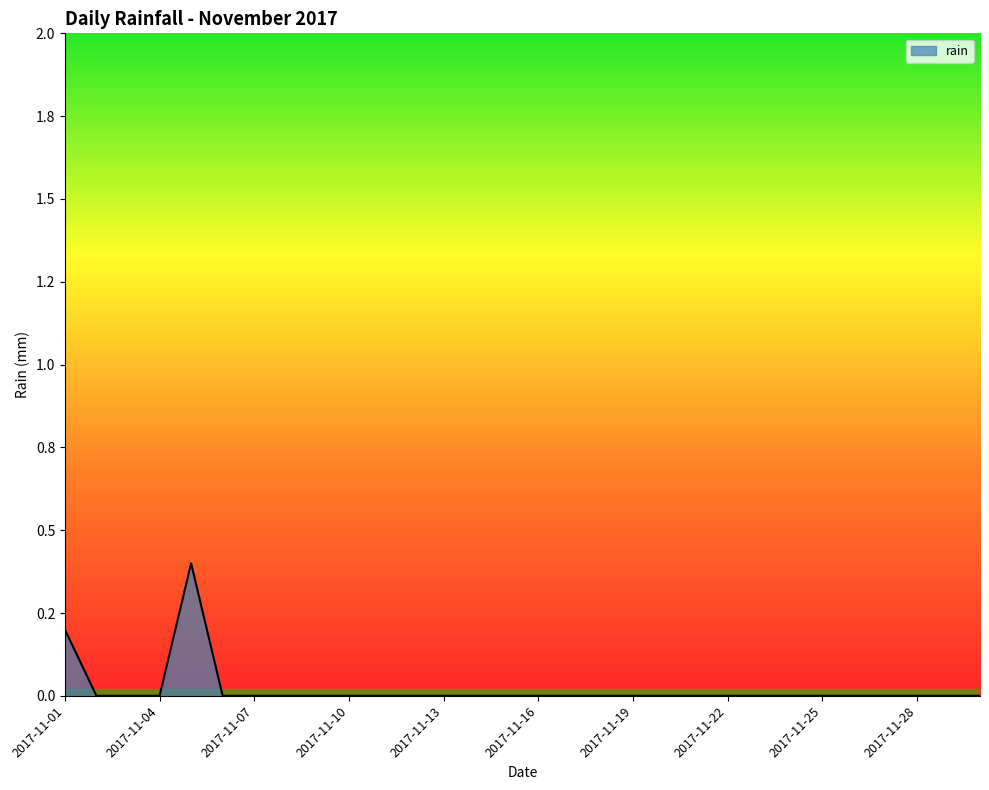

Rank the categories by value from highest to lowest.

2017-11-05, 2017-11-01, 2017-11-02, 2017-11-03, 2017-11-04, 2017-11-06, 2017-11-07, 2017-11-08, 2017-11-09, 2017-11-10, 2017-11-11, 2017-11-12, 2017-11-13, 2017-11-14, 2017-11-15, 2017-11-16, 2017-11-17, 2017-11-18, 2017-11-19, 2017-11-20, 2017-11-21, 2017-11-22, 2017-11-23, 2017-11-24, 2017-11-25, 2017-11-26, 2017-11-27, 2017-11-28, 2017-11-29, 2017-11-30